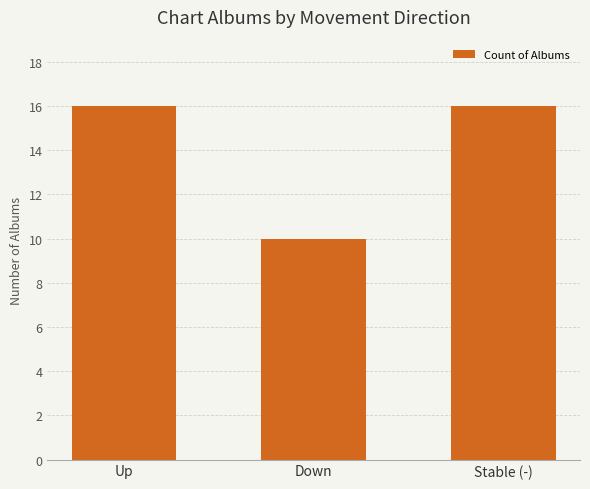

What value does the data have at Up?

16